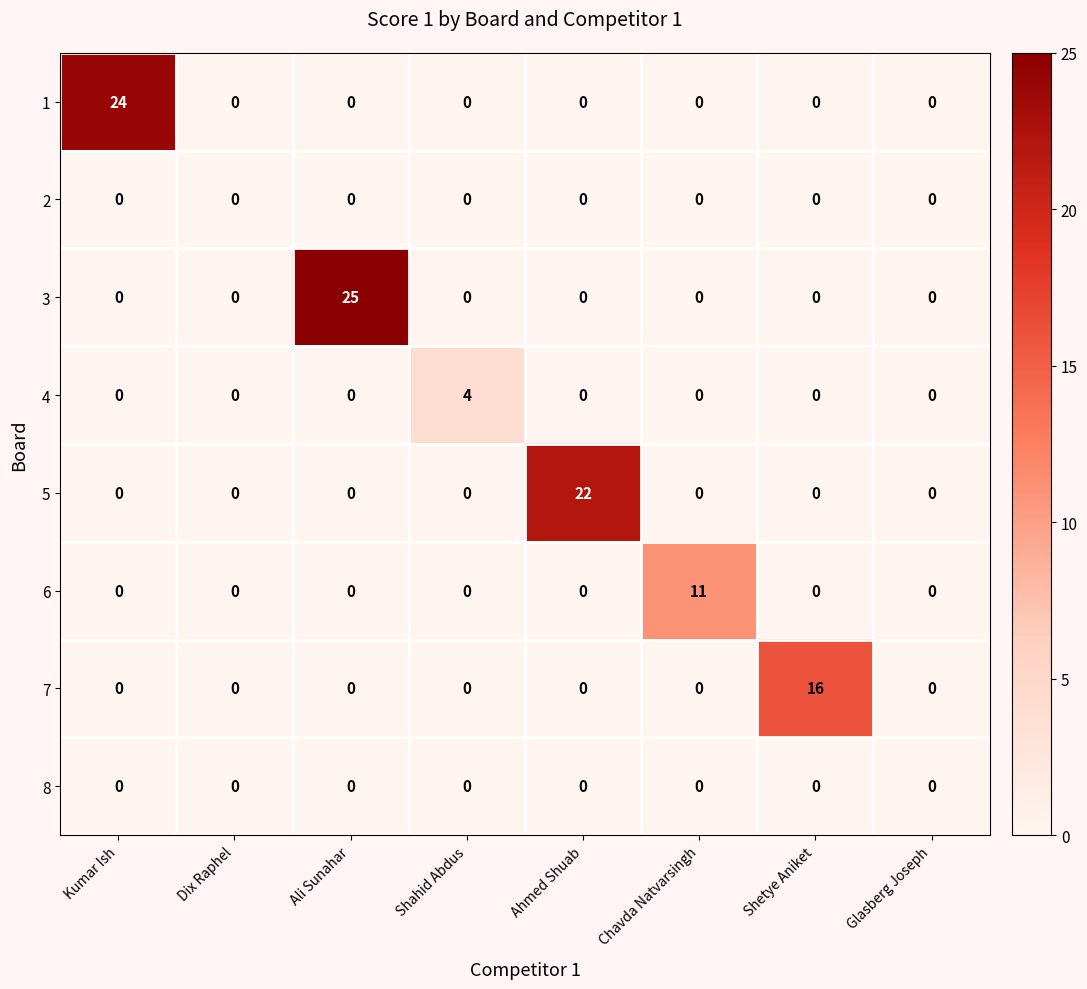

Is the value of 5 at Dix Raphel greater than the value of 6 at Chavda Natvarsingh?

No